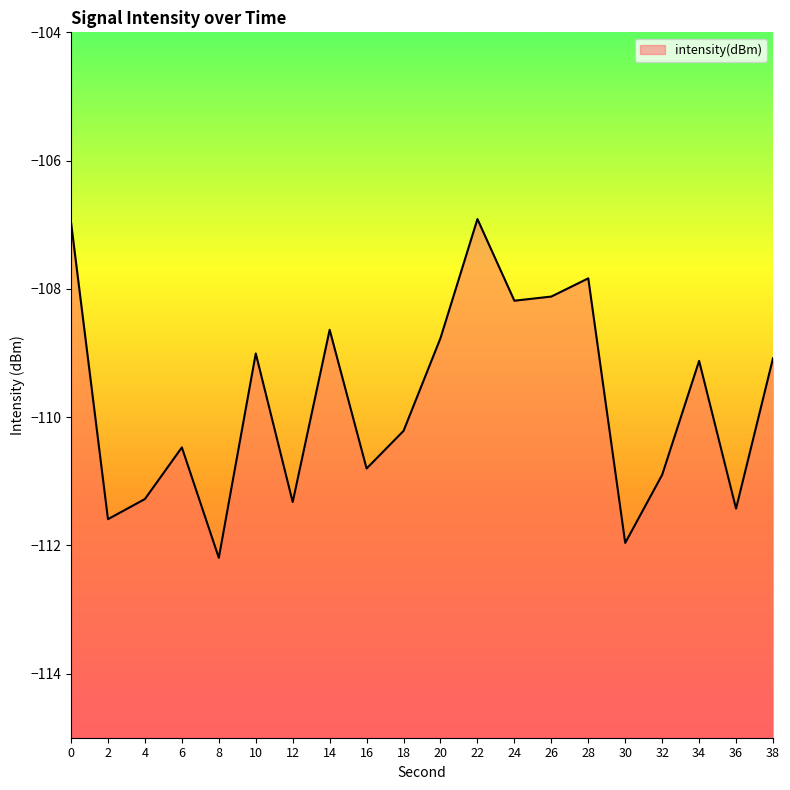

What is the average value?

-109.7